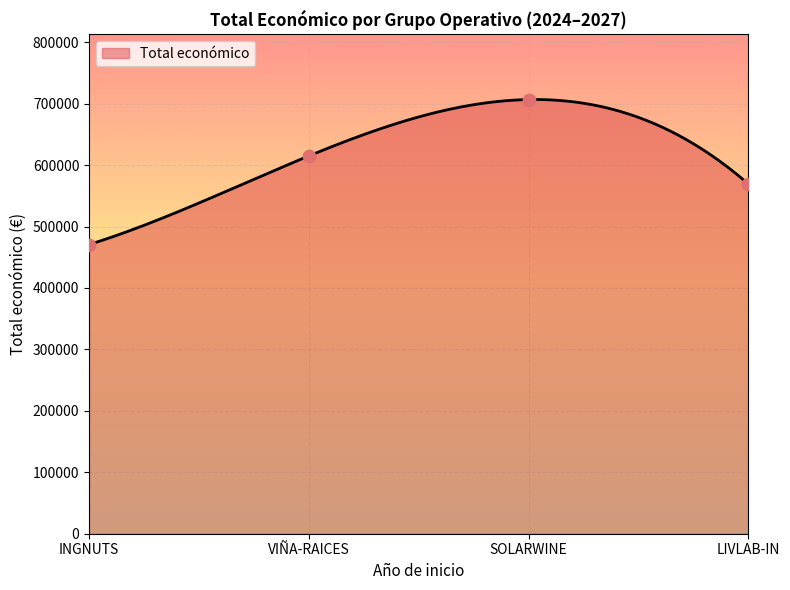

Approximately how many times larger is the value at SOLARWINE compared to VIÑA-RAICES?

1.1